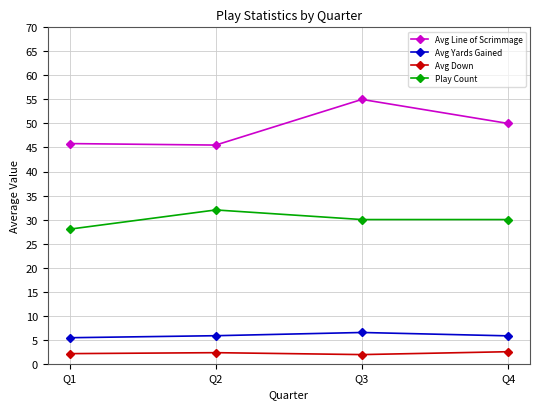

Is the value of Avg Down at Q1 greater than the value of Avg Yards Gained at Q2?

No